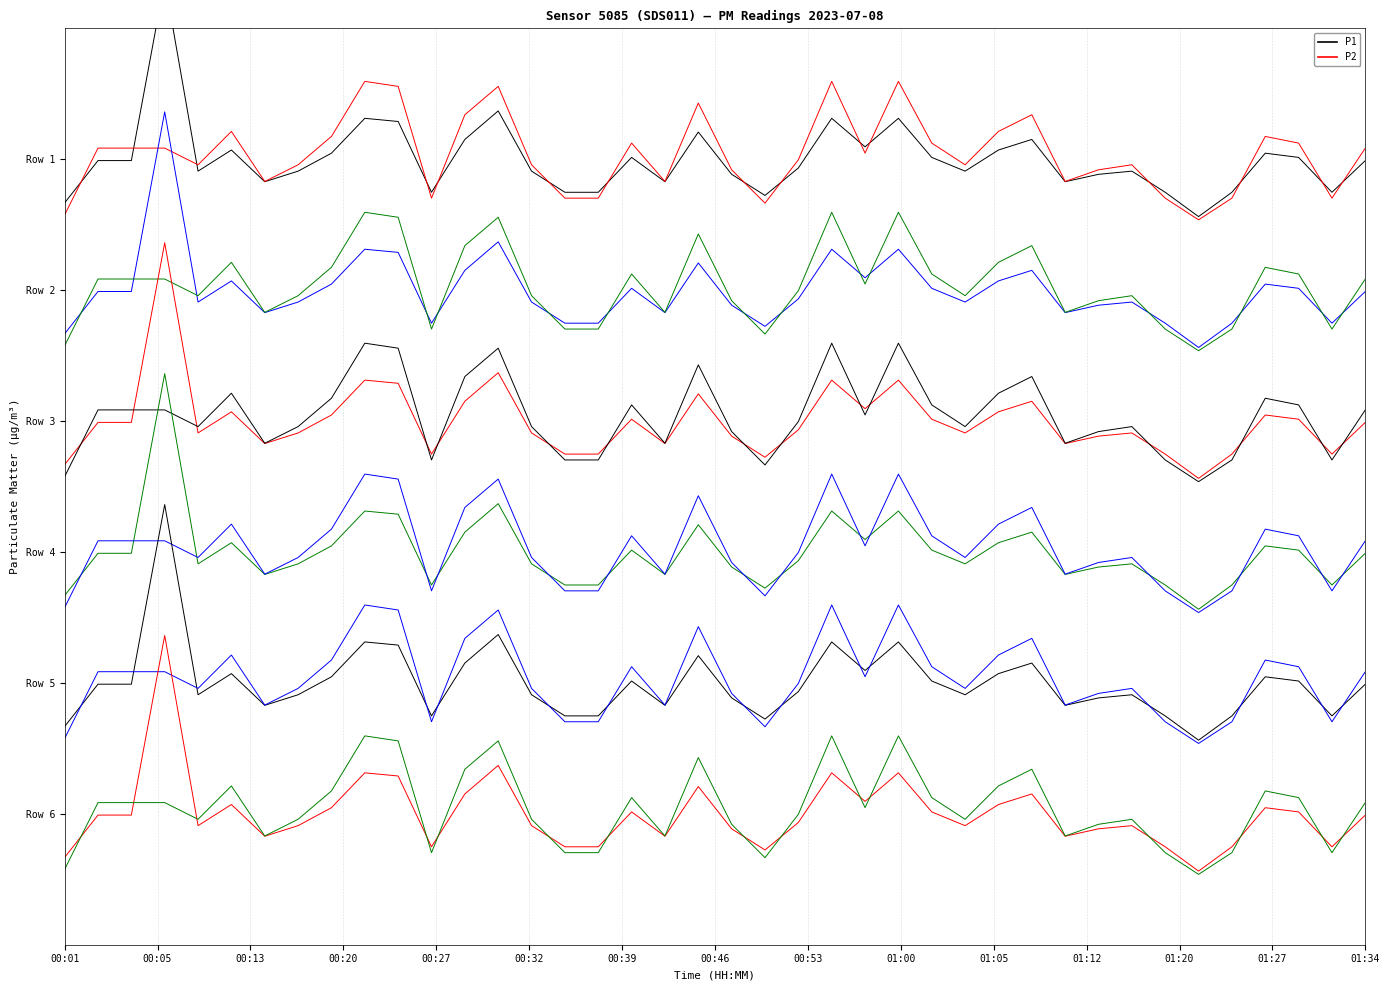

Rank the series by their average value, from highest to lowest.

P2 (row 1), P1 (row 1)